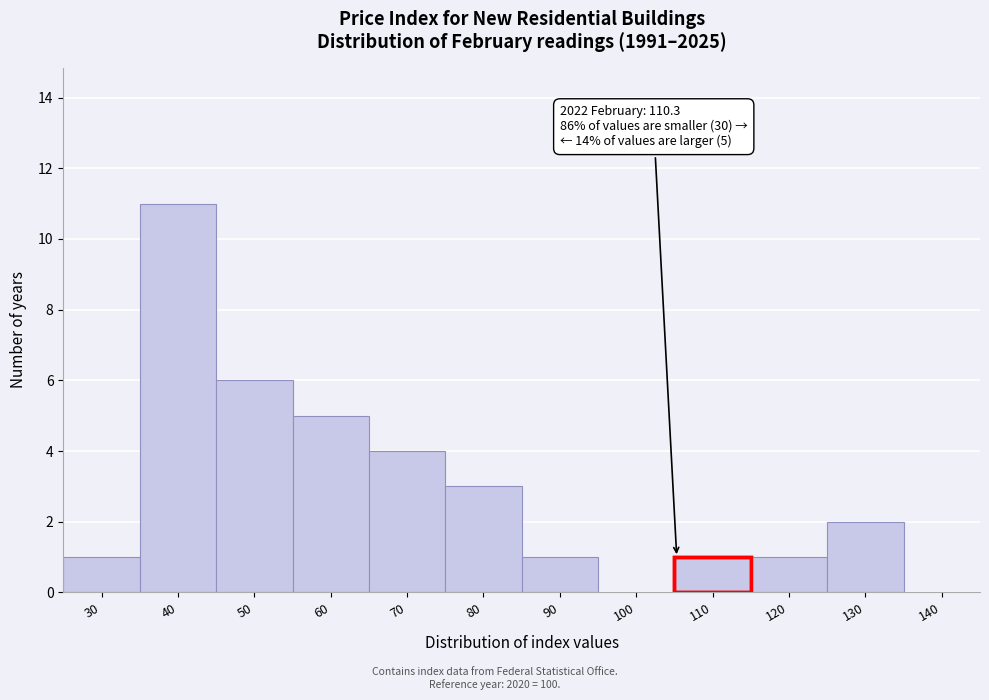

Reading right to left, transcribe all the data shown in this chart.

140=0	130=2	120=1	110=1	100=0	90=1	80=3	70=4	60=5	50=6	40=11	30=1